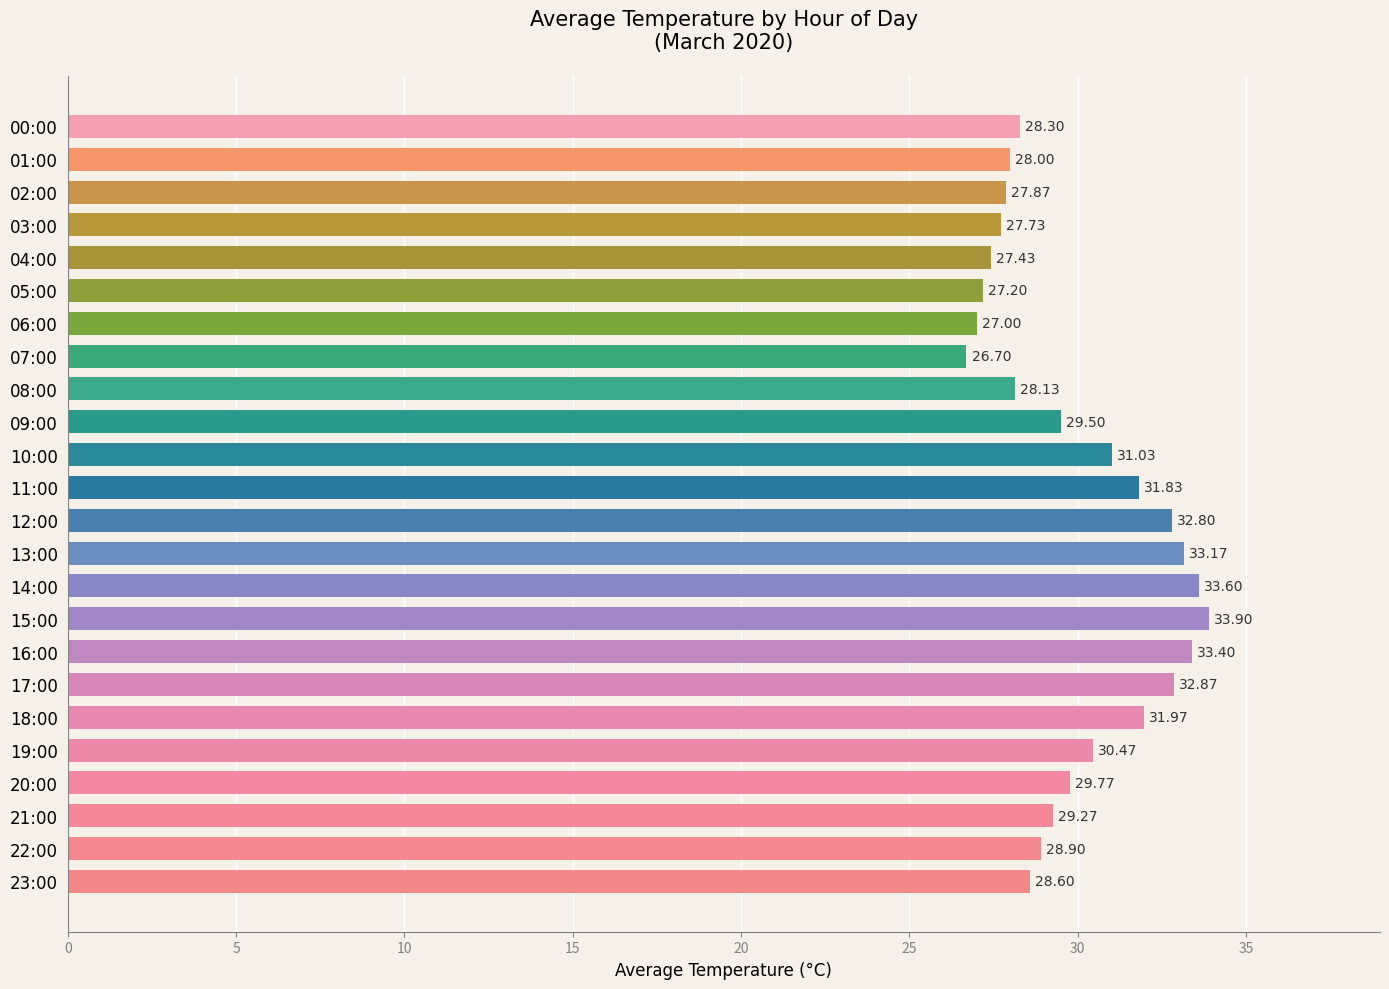

What is the smallest value displayed?

26.7